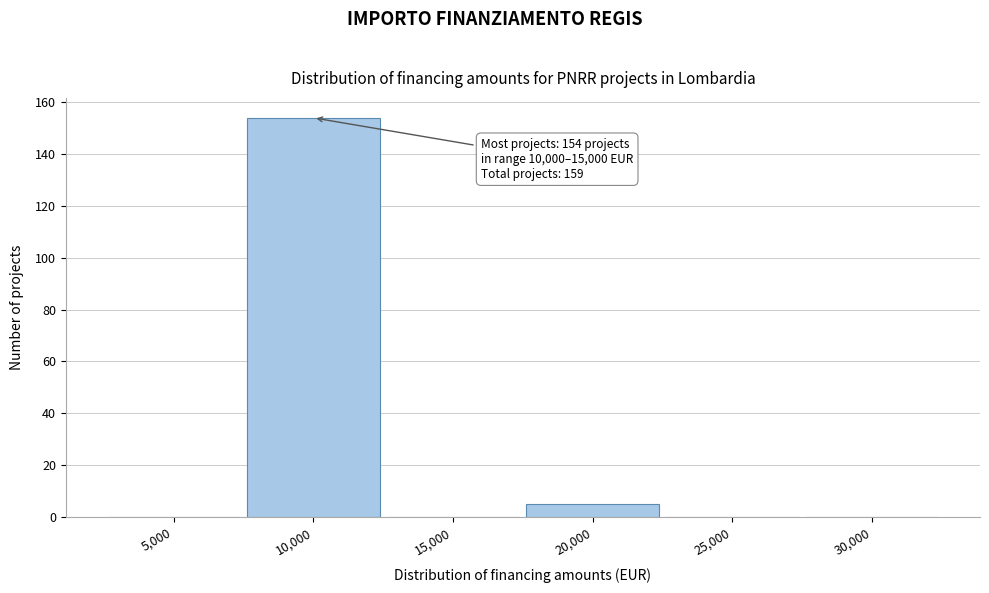

Reading left to right, what are all the values shown in this chart?

5,000=0	10,000=154	15,000=0	20,000=5	25,000=0	30,000=0